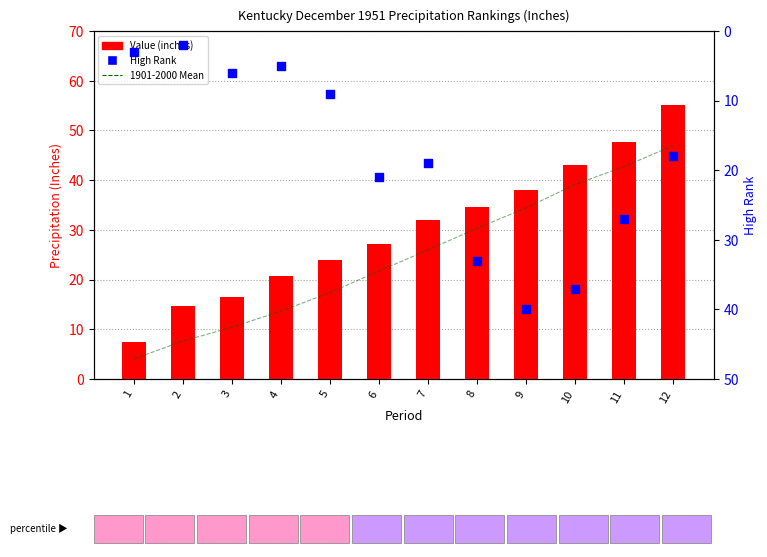

What is the total value across all series at 12?

120.0